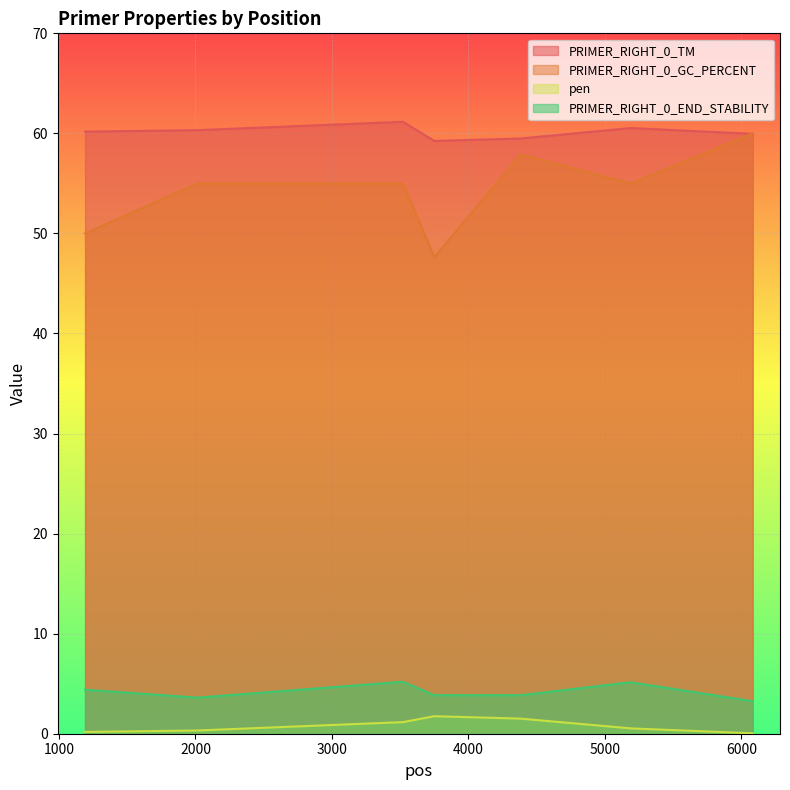

At how many categories does at least one series exceed 7?

7